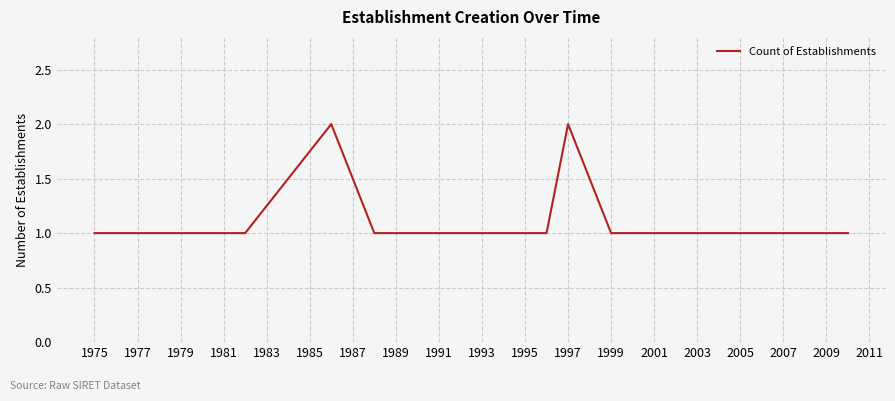

What is the average value?

1